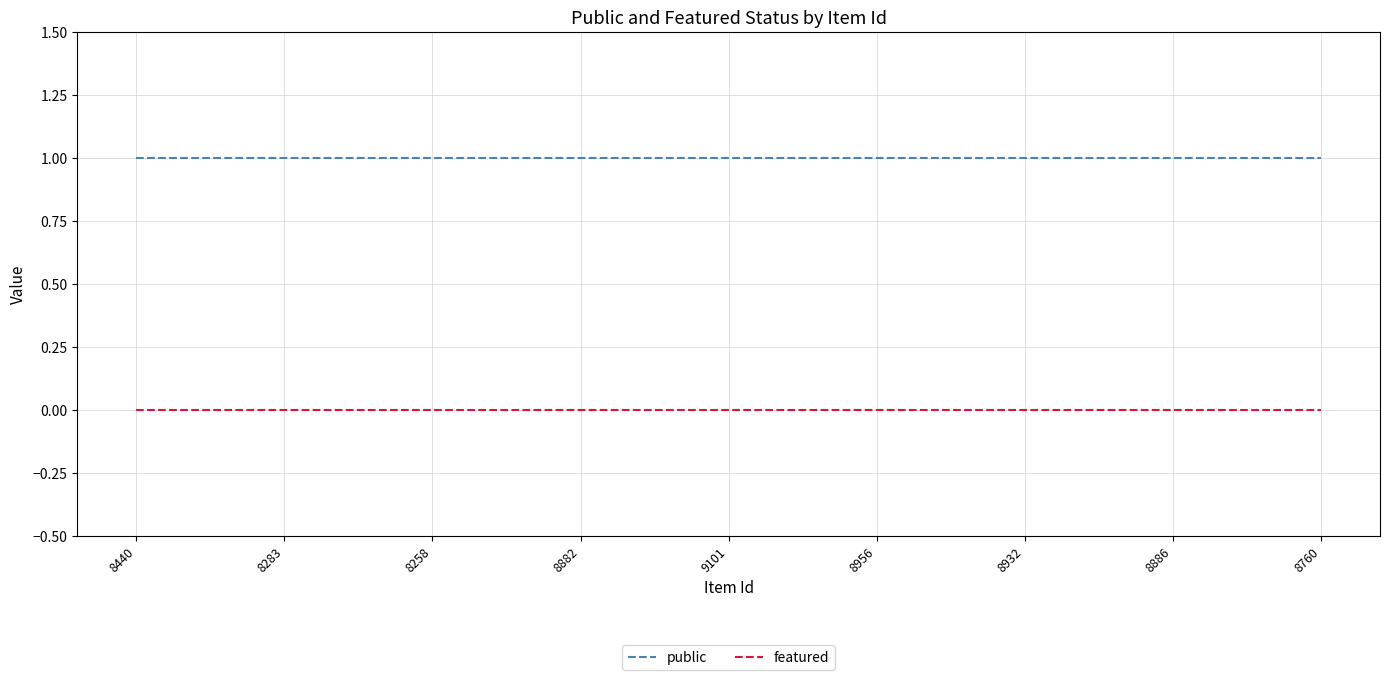

True or false: featured and public intersect in this chart.

False